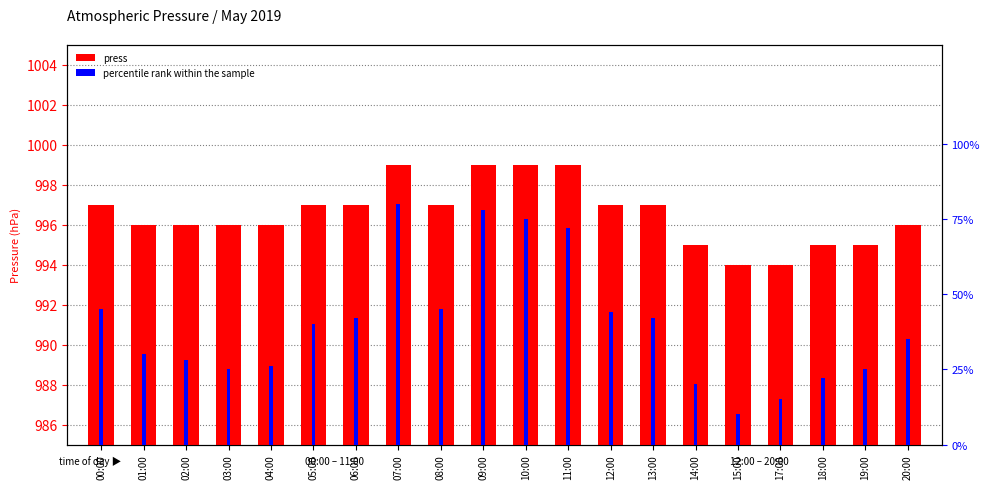

What is the value of the press (hPa) bar at the 1st from the left?

997